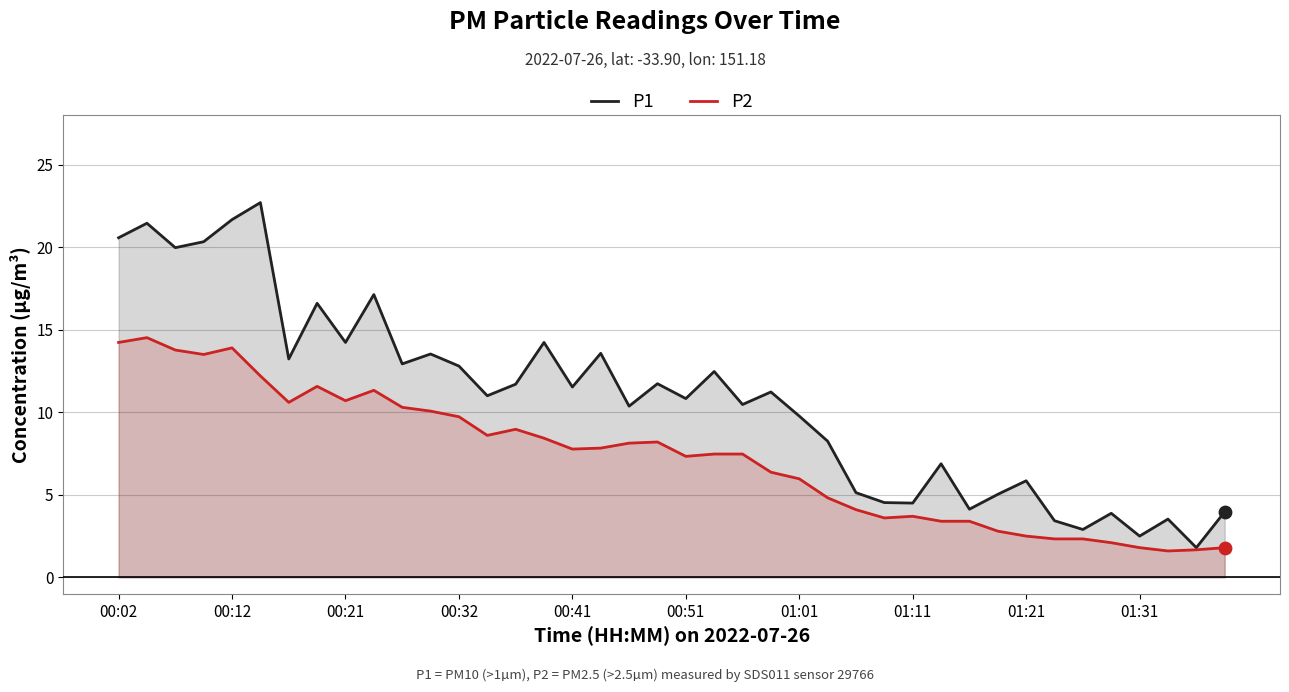

Which series reaches the minimum Y coordinate?

P2